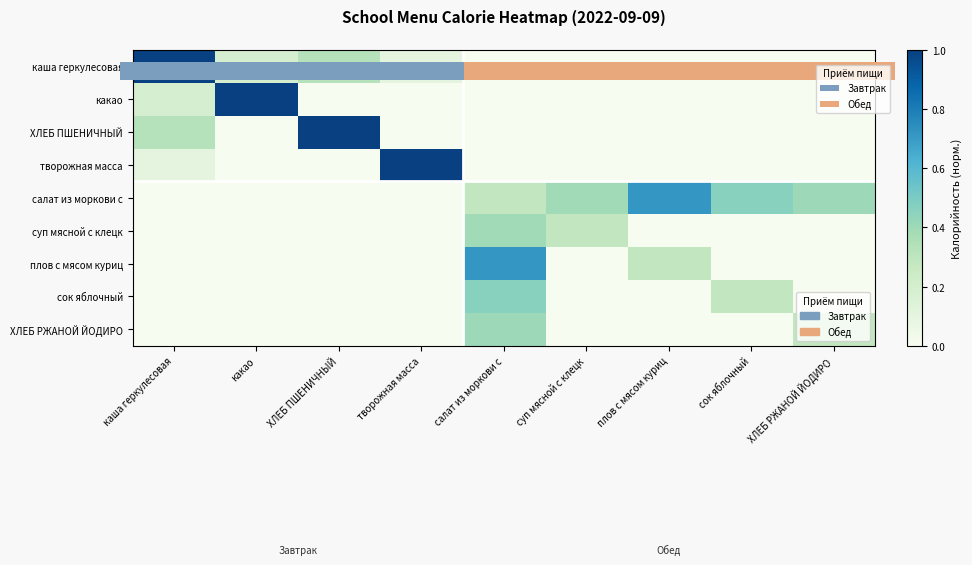

True or false: суп мясной с клецк has a value of -0.3 at какао.

False